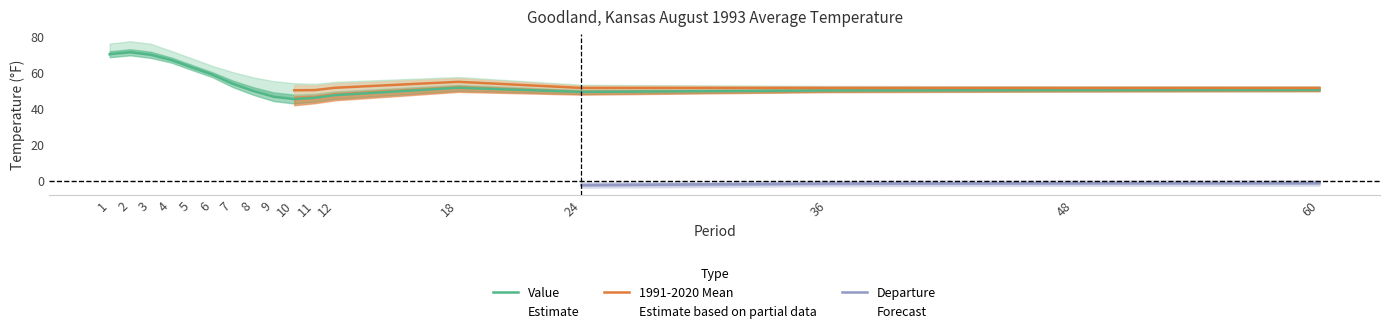

Is it true that Value equals 47.7 at 12?

True